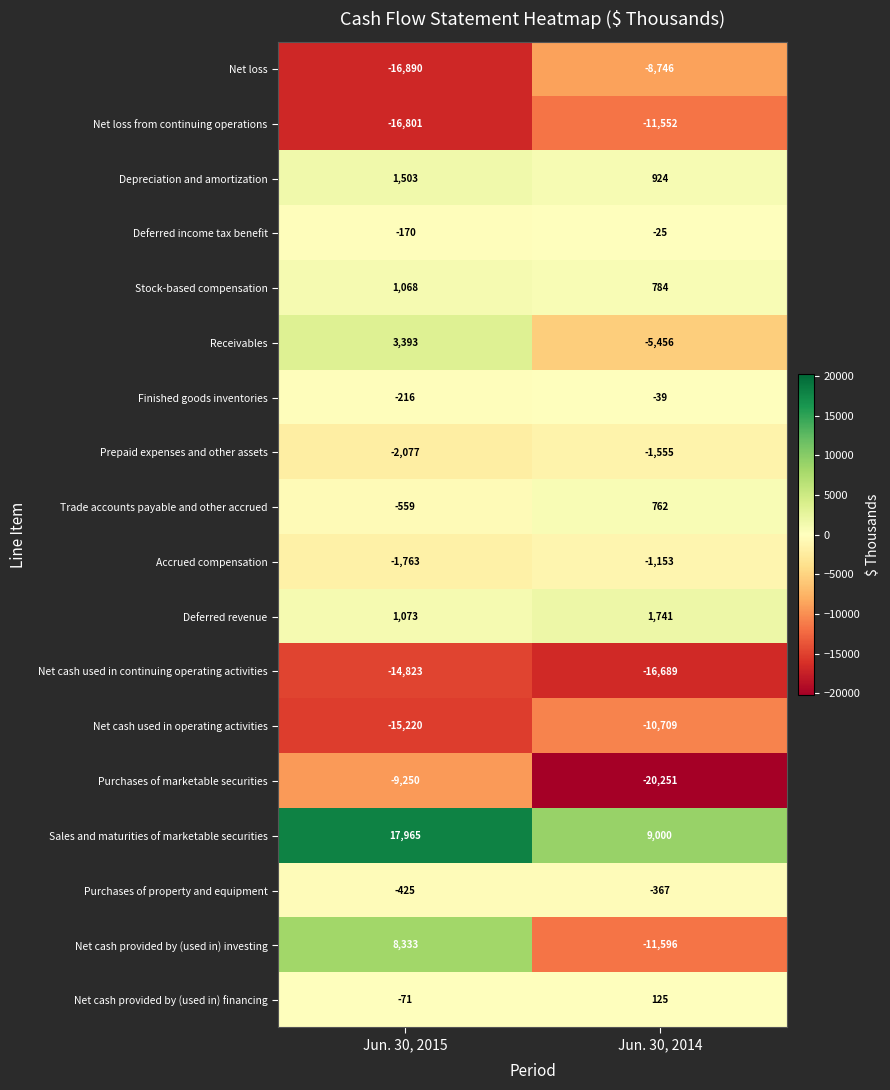

True or false: Deferred revenue has a value of 1073 at Jun. 30, 2015.

True